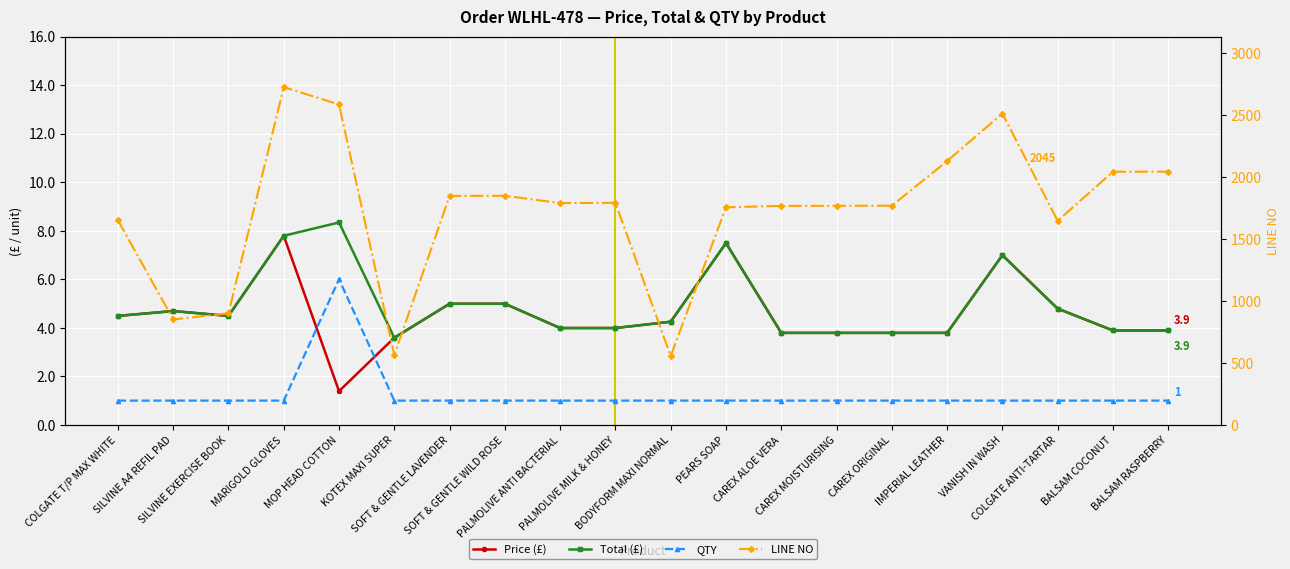

True or false: LINE NO and Total (£) intersect in this chart.

False